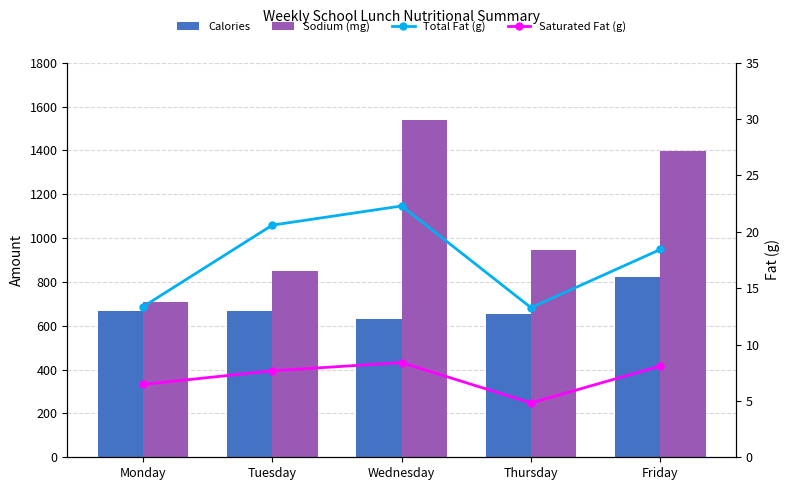

What is the difference between the second highest and minimum values in the Sodium (mg) series?

689.0